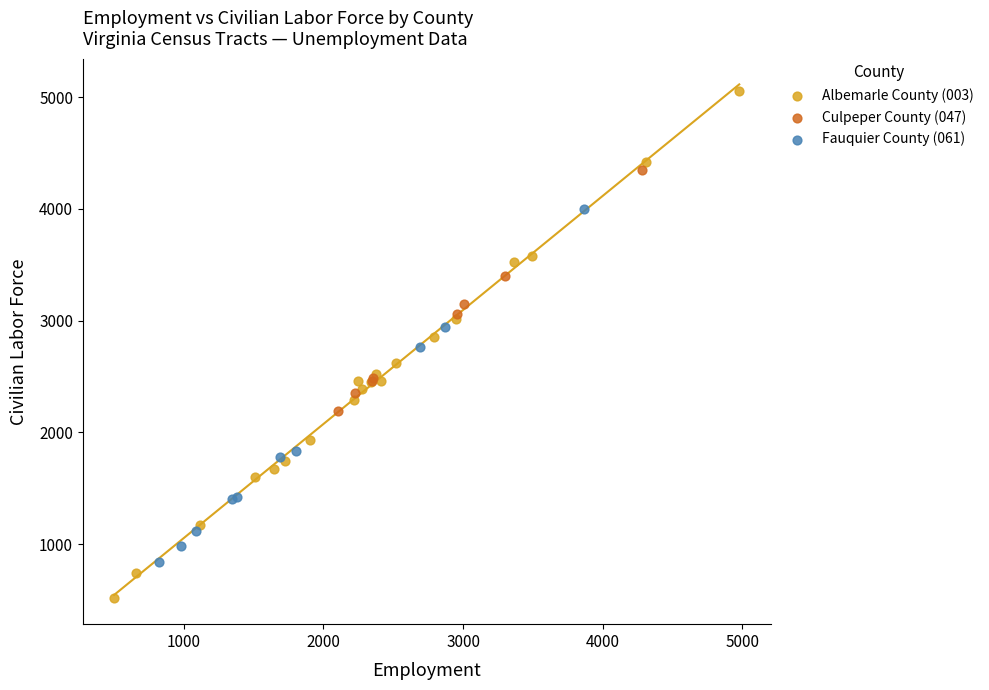

Which series contains the lowest Y value?

Albemarle County (003)